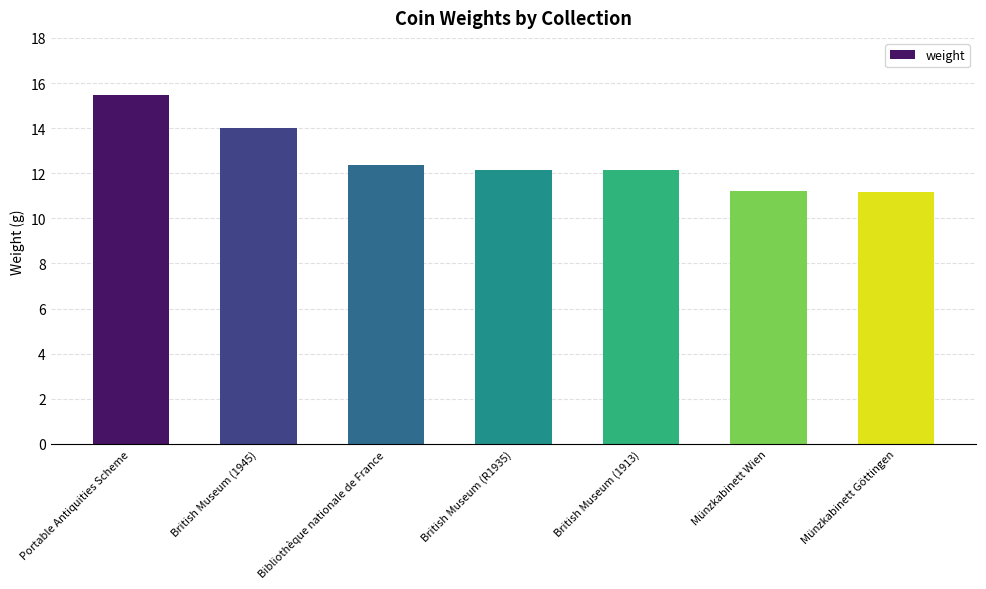

Does the chart contain stacked bars?

No